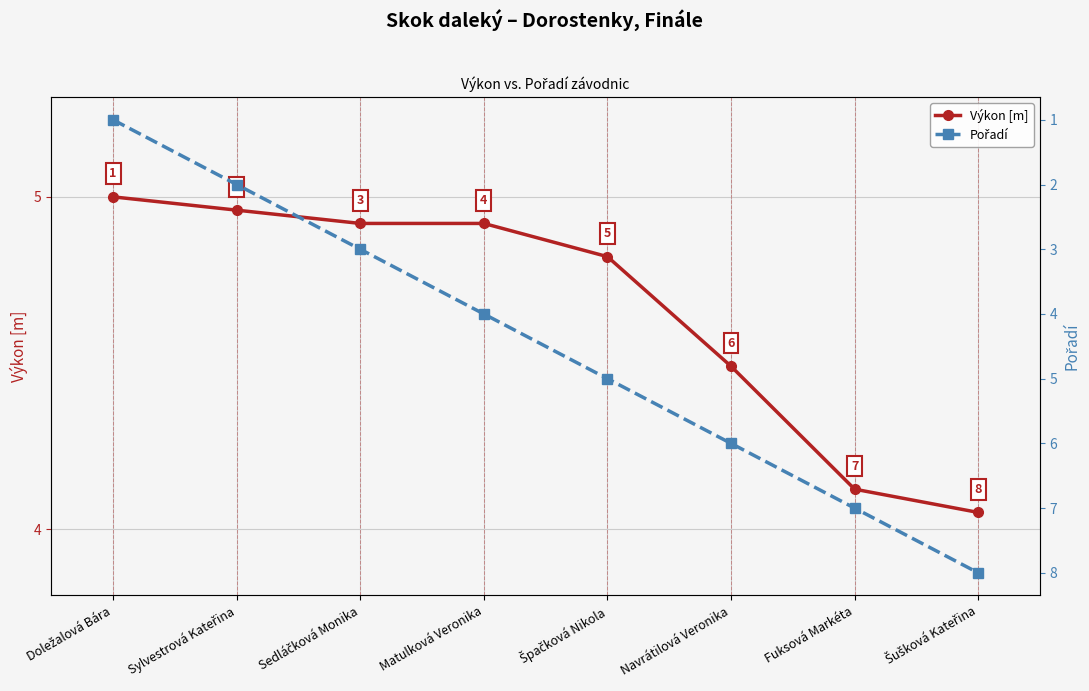

What position from the right is Doležalová Bára?

8